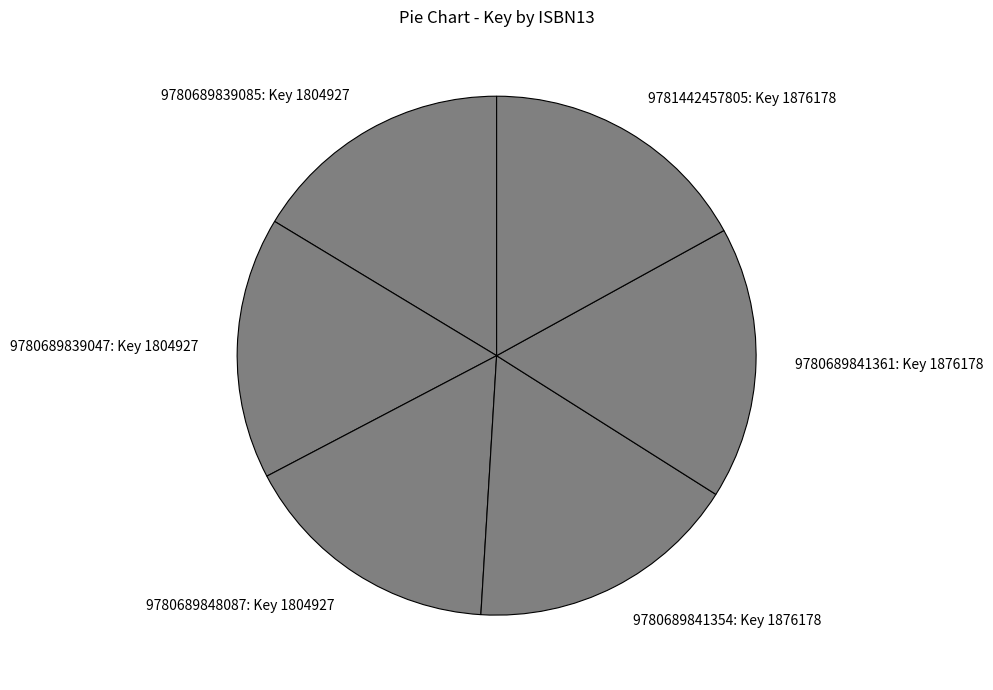

Is there any slice that represents more than half of the pie?

No